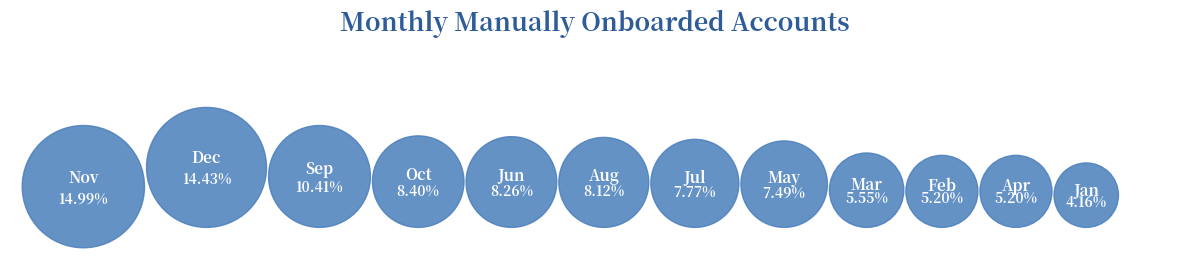

To the nearest percent, what percentage of the pie is Sep?

10%